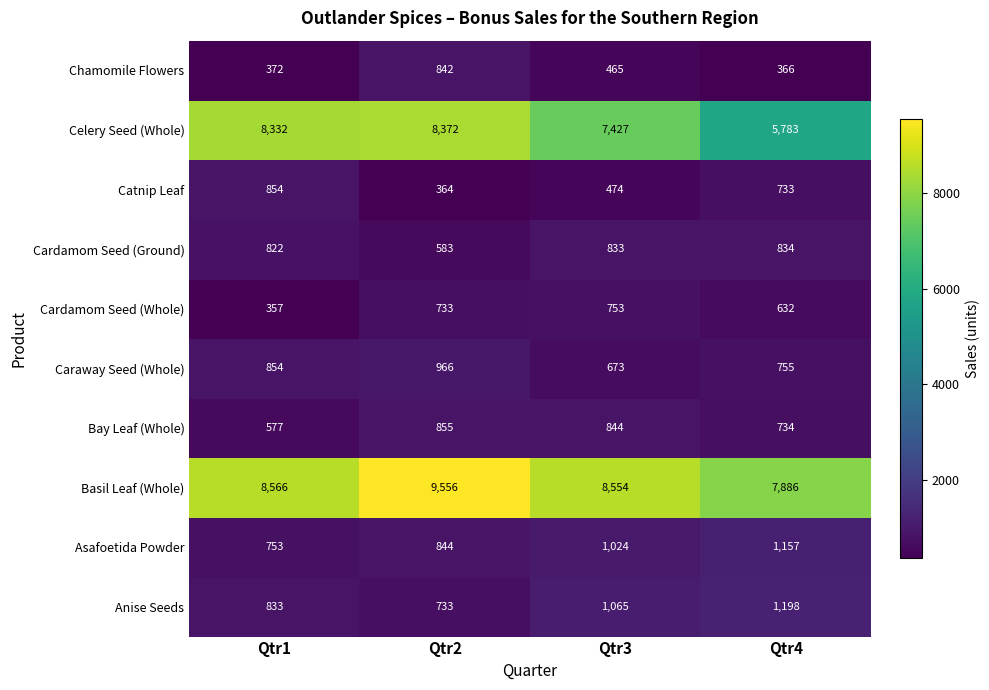

At which category is the sum across all series the highest?

Qtr2